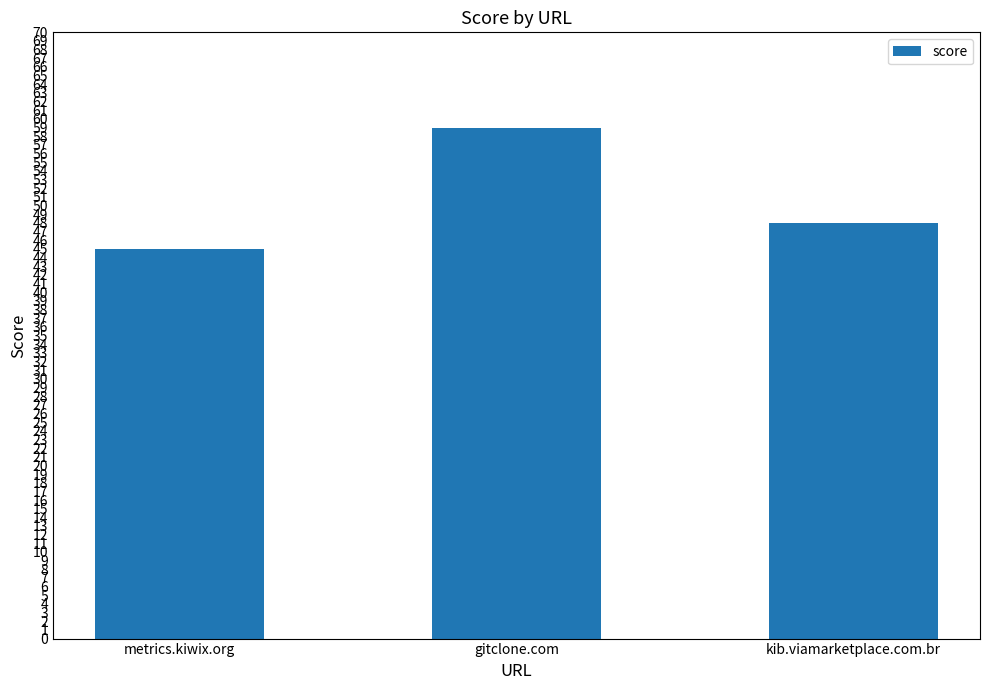

The chart shows a value of 25 at gitclone.com. True or false?

False